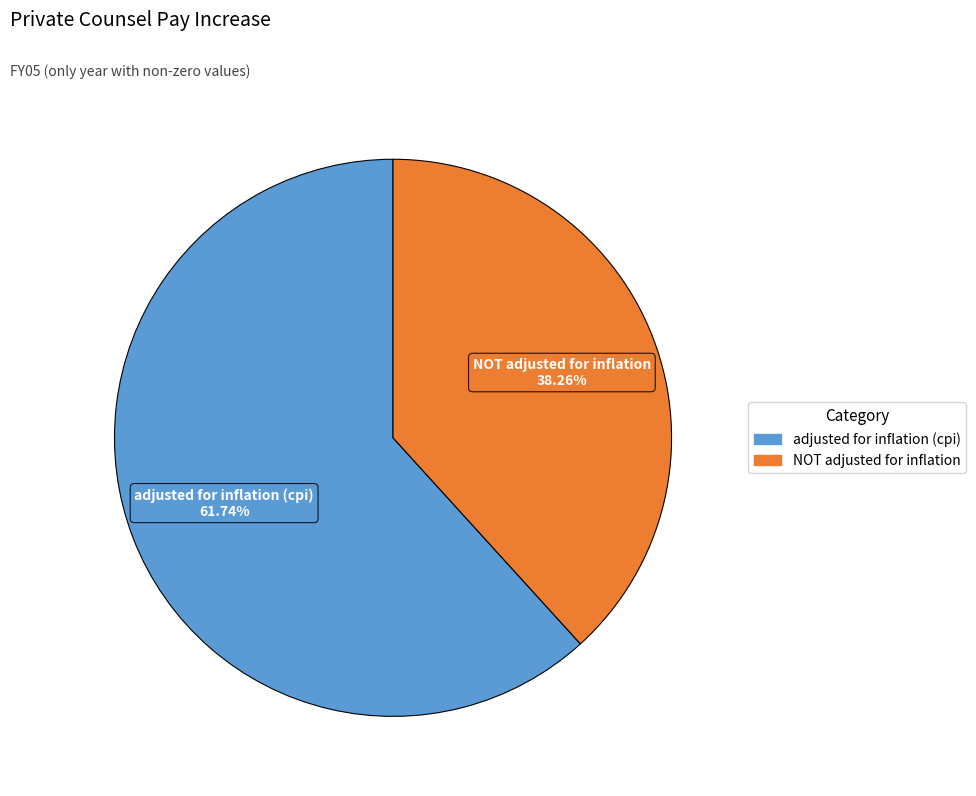

The NOT adjusted for inflation slice represents 38% of the pie. True or false?

True